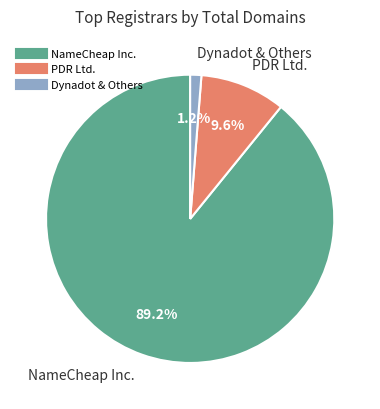

Does PDR Ltd. represent more than half of the total?

No